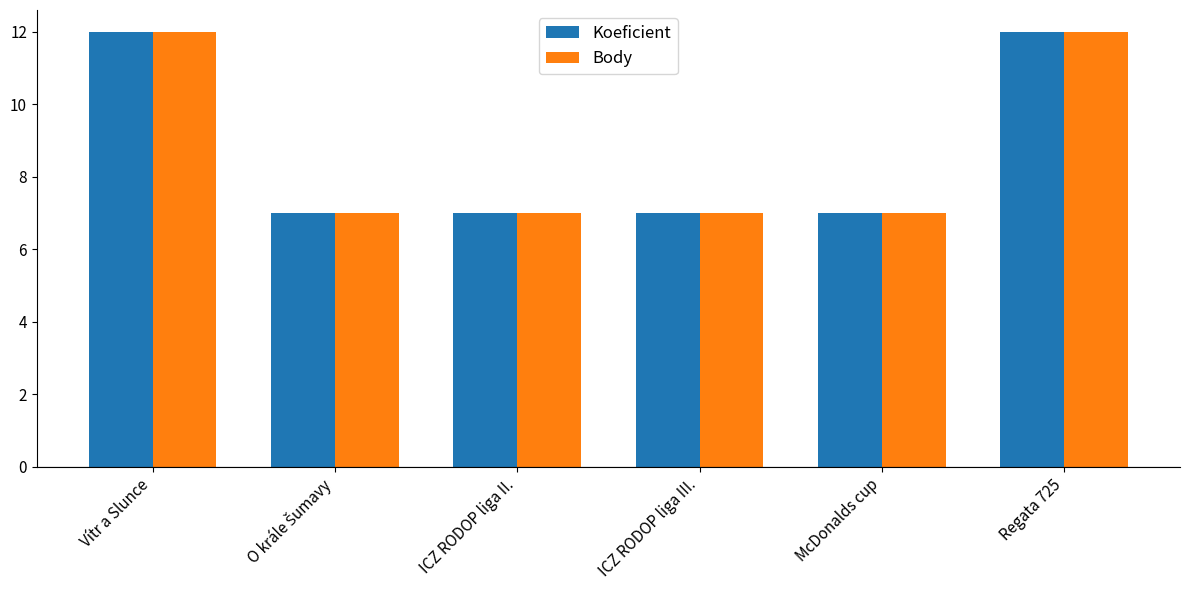

What is the difference between the maximum and minimum values in the Body series?

5